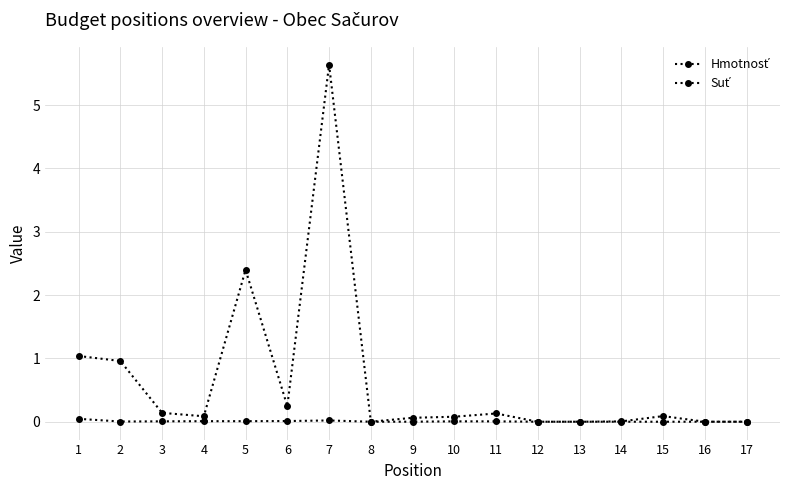

Which series has the widest spread of values?

Hmotnosť